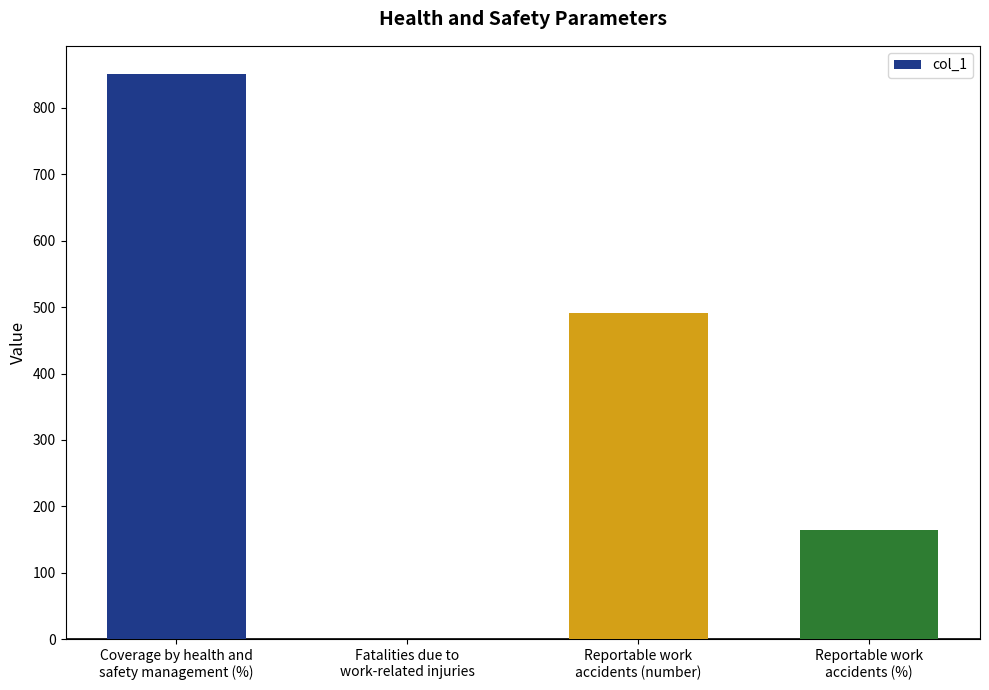

What value does the data have at Reportable work
accidents (number)?

491